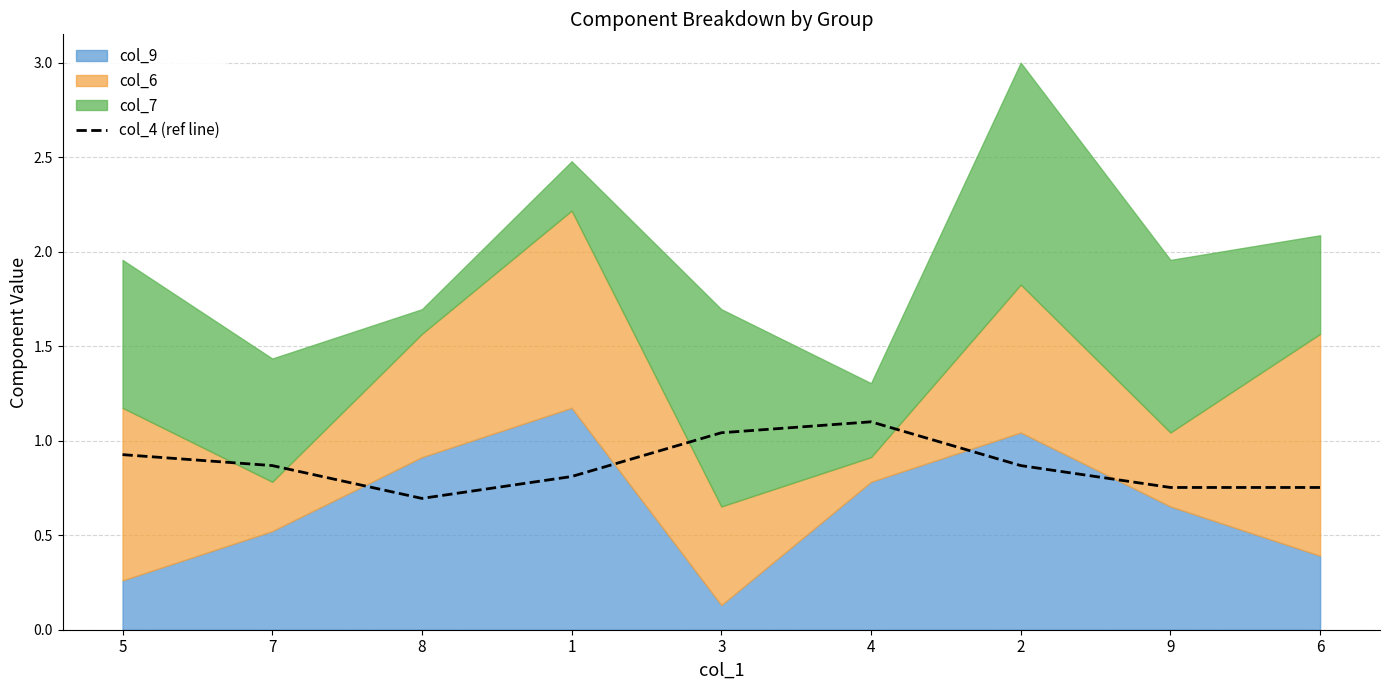

What is the label of the 7th point from the left?

2